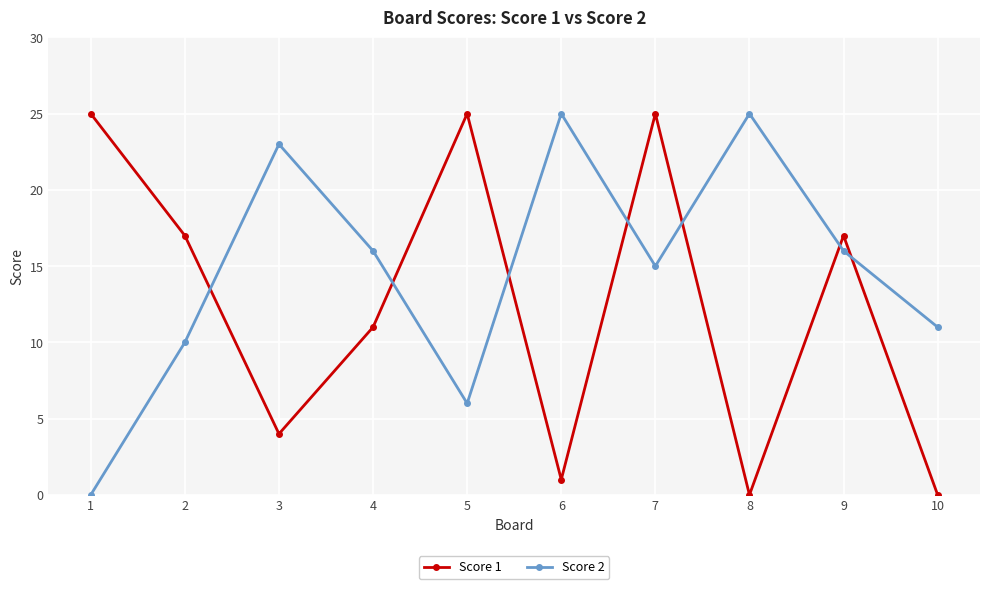

True or false: Score 2 has more than 1 points higher than both neighbors.

True